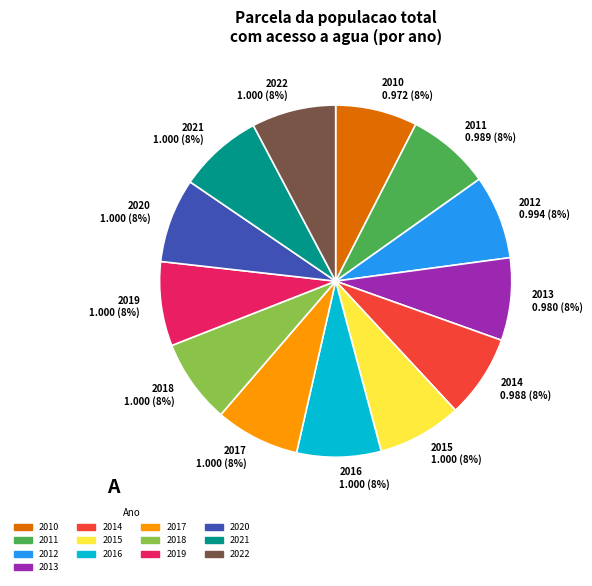

Does 2019 represent more than half of the total?

No